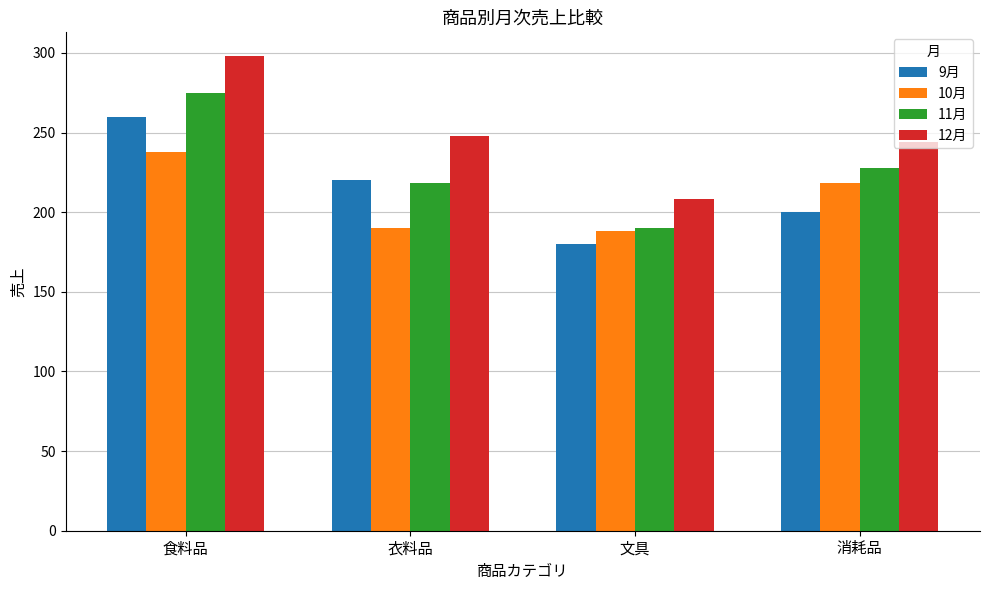

Reading left to right, list all the values displayed in this chart.

9月: 260	220	180	200
10月: 238	190	188	218
11月: 275	218	190	228
12月: 298	248	208	244